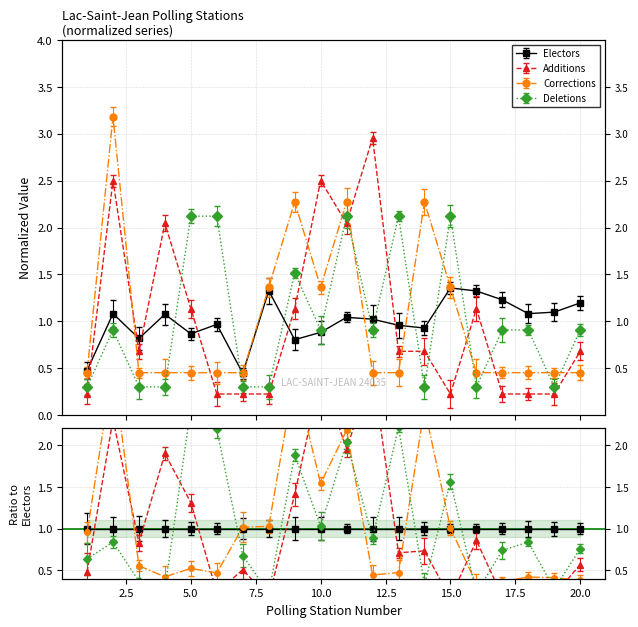

What is the difference between the highest and lowest values at 20?

0.7